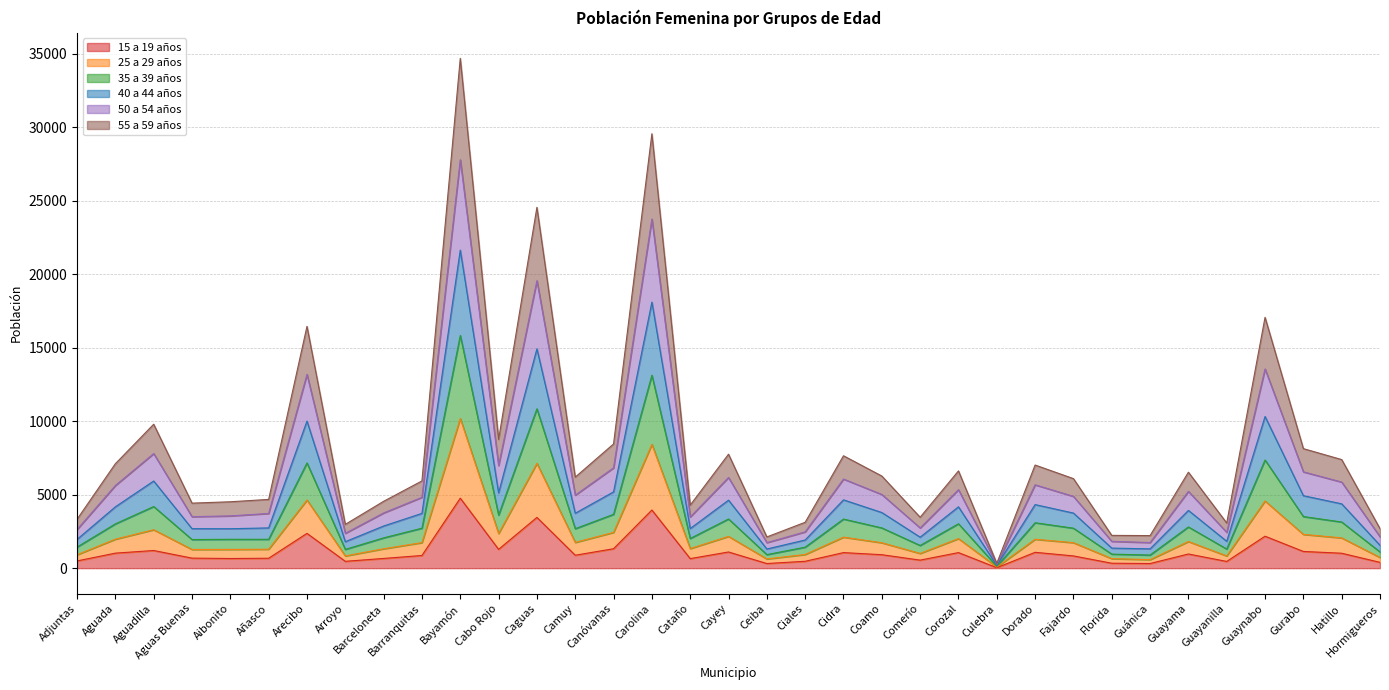

How many lines are shown in the chart?

6